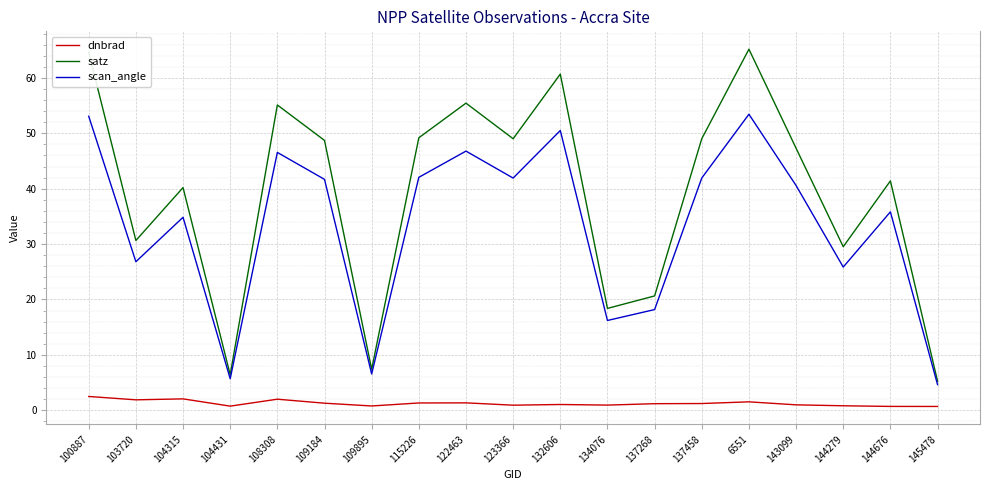

The value of scan_angle at 132606 is 50.5. True or false?

True